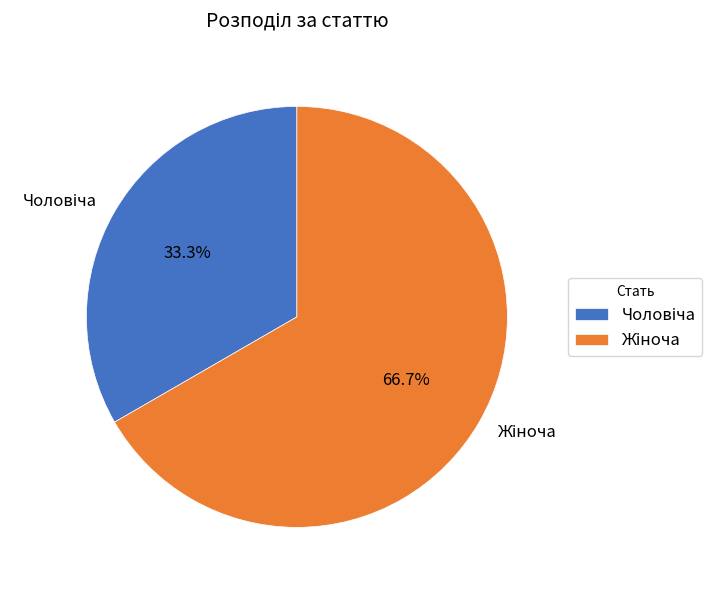

Is there any slice that represents more than half of the pie?

Yes